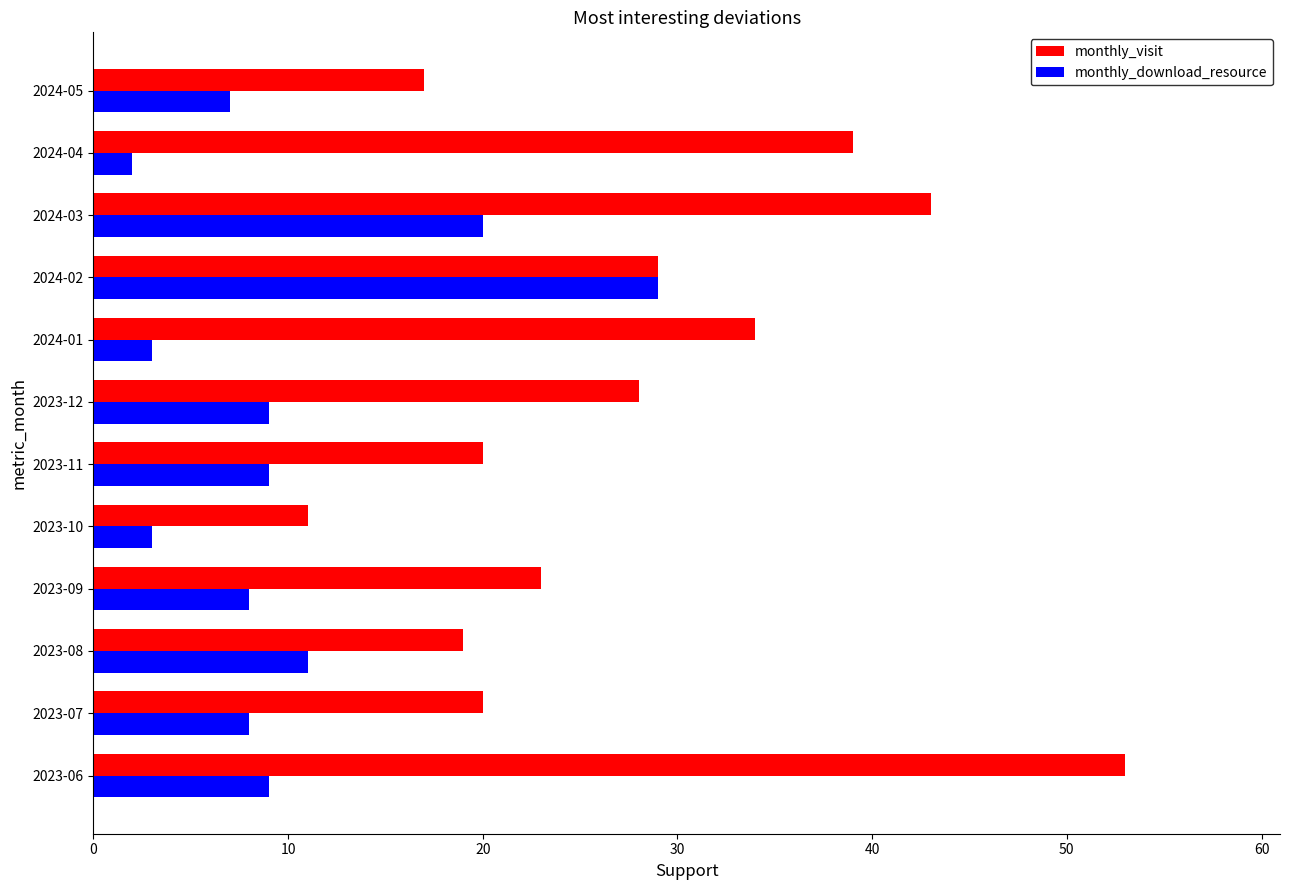

What is the sum of all monthly_visit values?

336